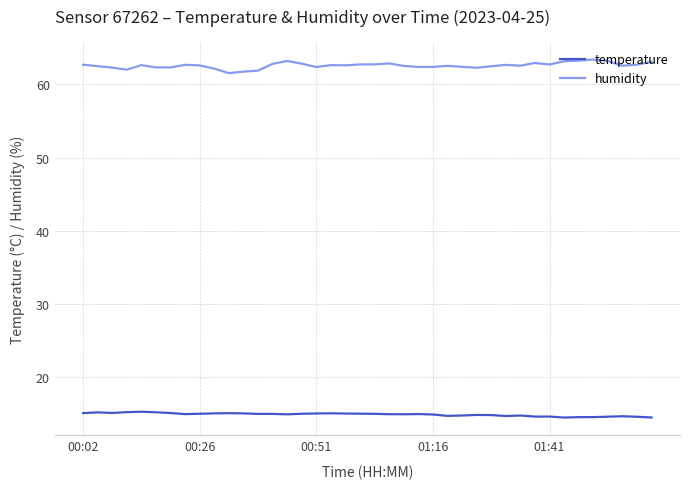

What is the lowest value of the temperature series?

14.5